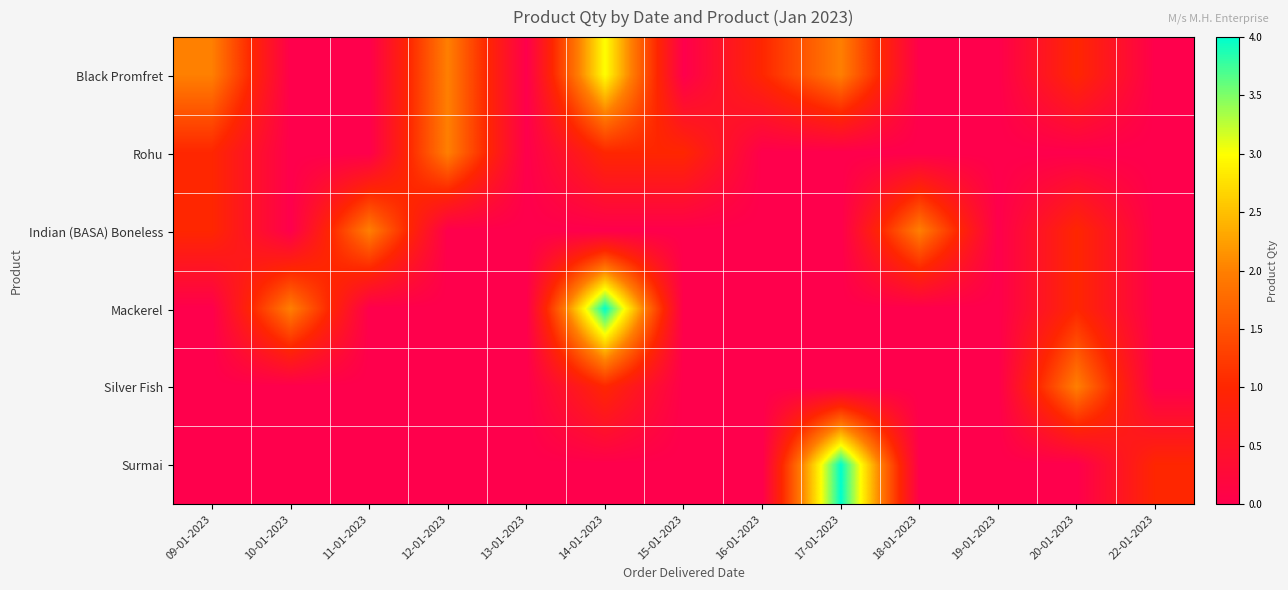

Which has a higher value, 22-01-2023 or 13-01-2023?

22-01-2023